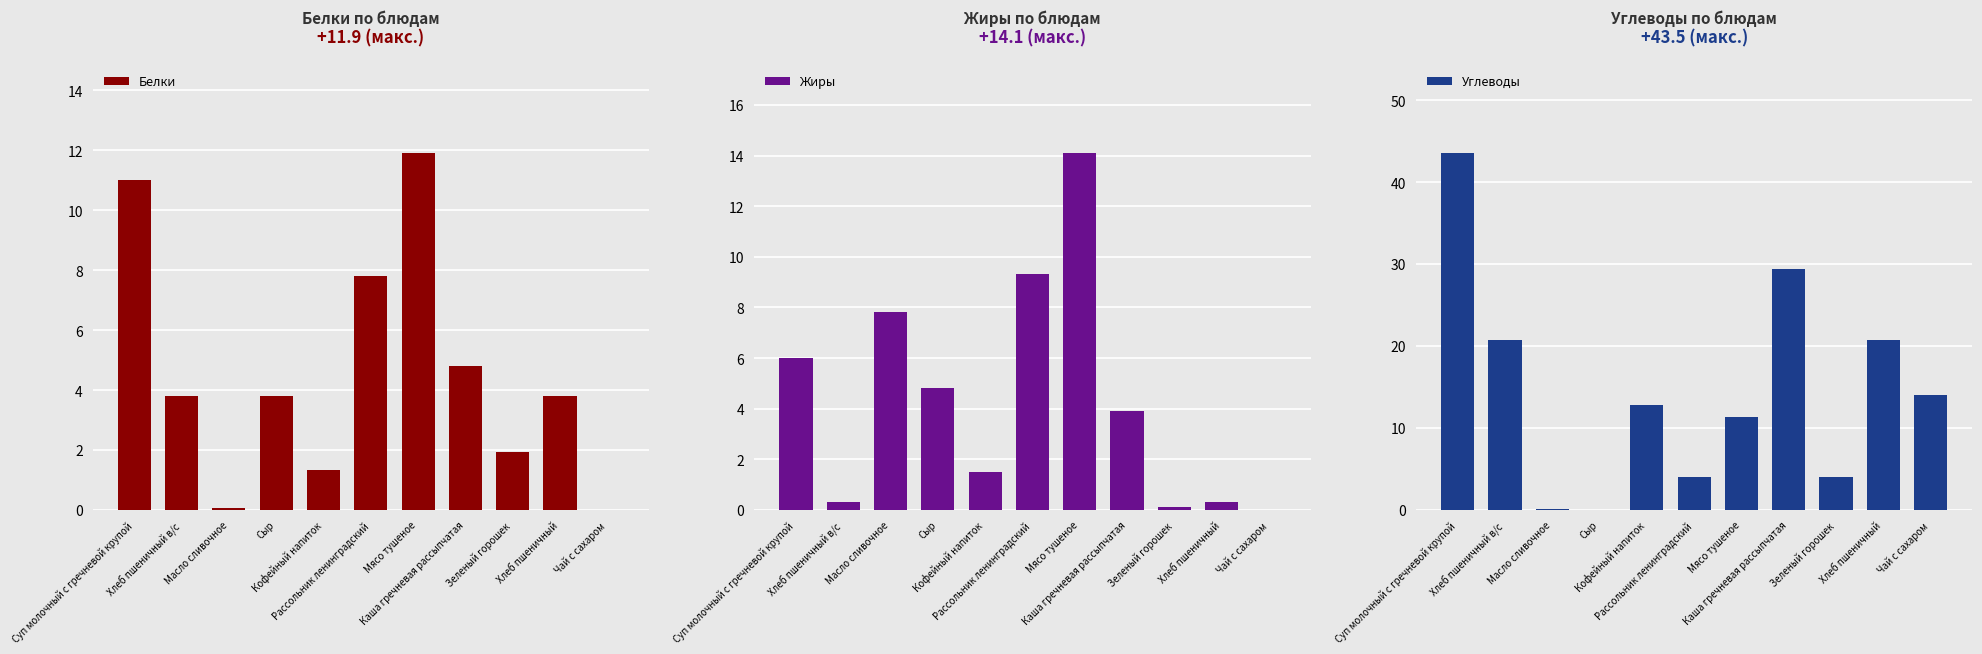

What is the label of the 1st bar from the left?

Суп молочный с гречневой крупой